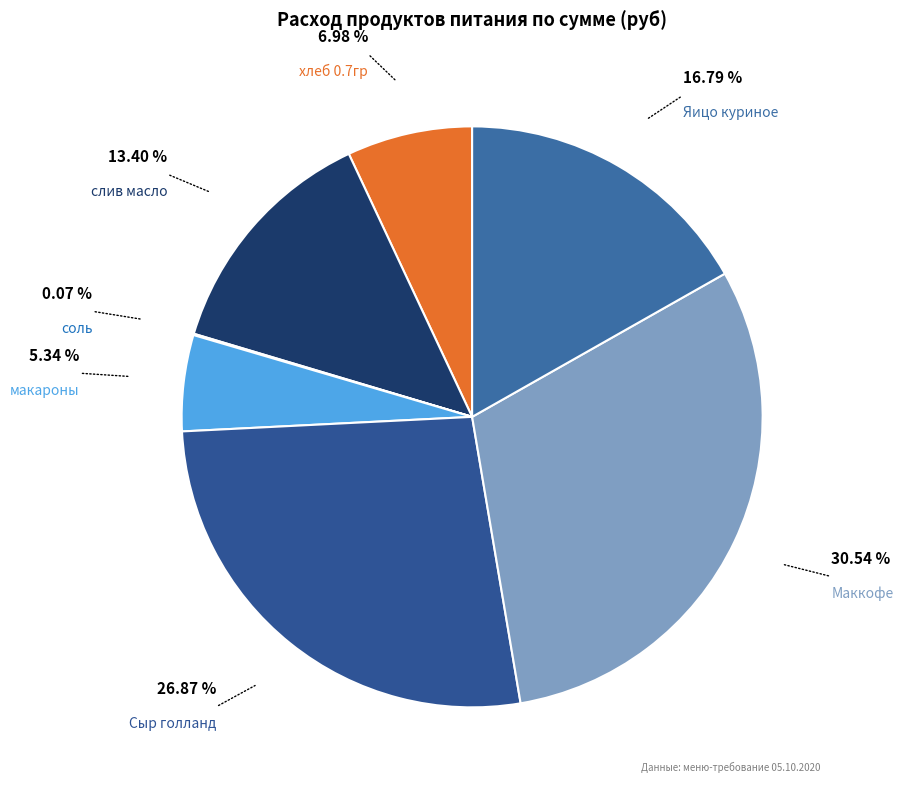

The макароны slice represents 1% of the pie. True or false?

False